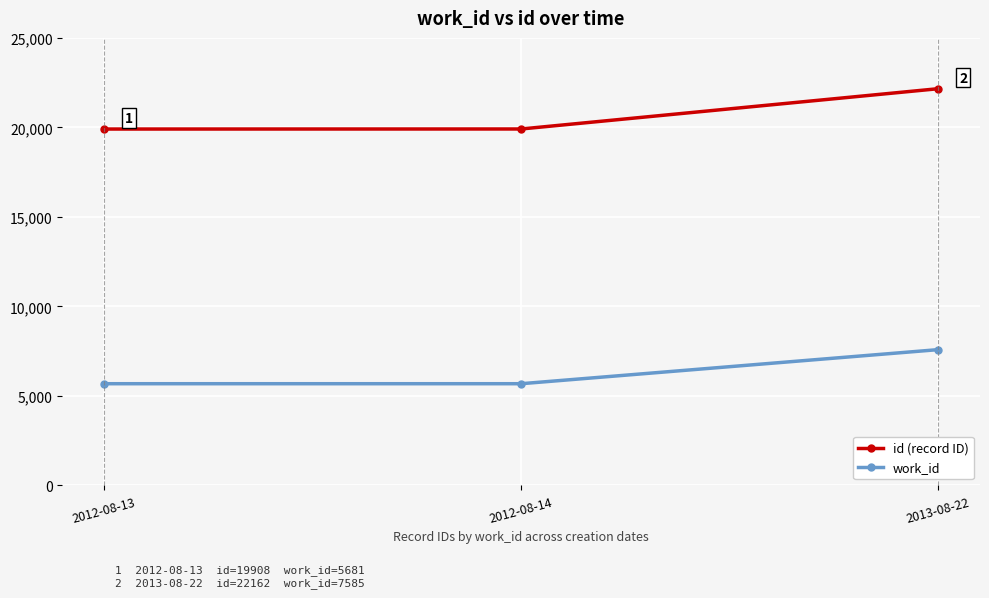

How many work_id values are between 5681 and 7585?

3